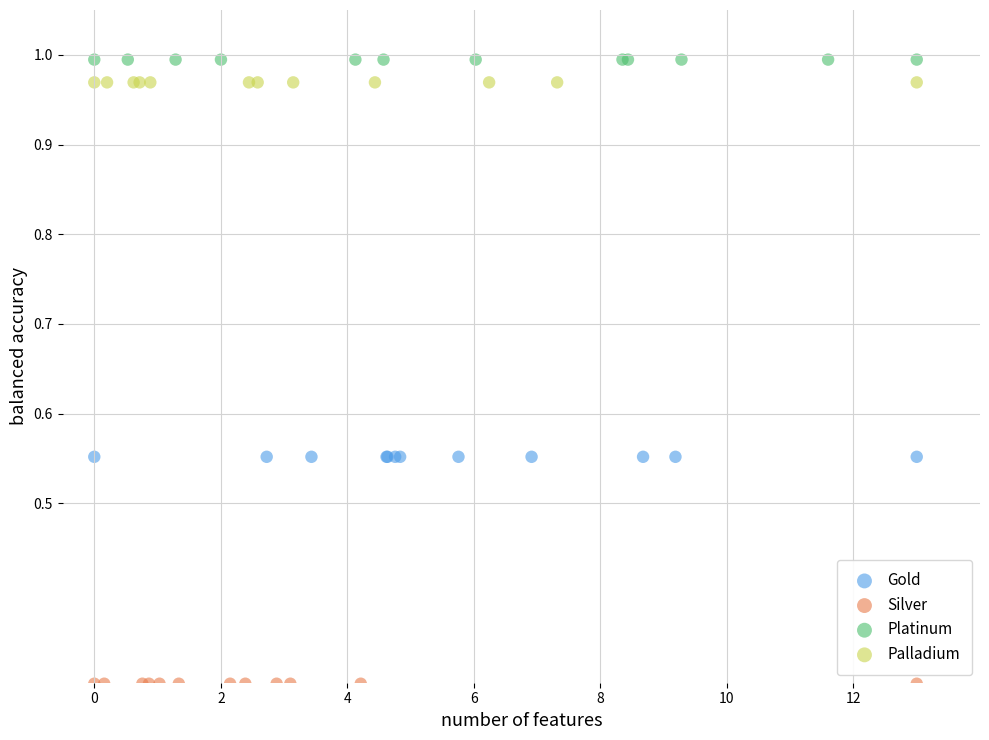

Which series contains the lowest Y value?

Silver